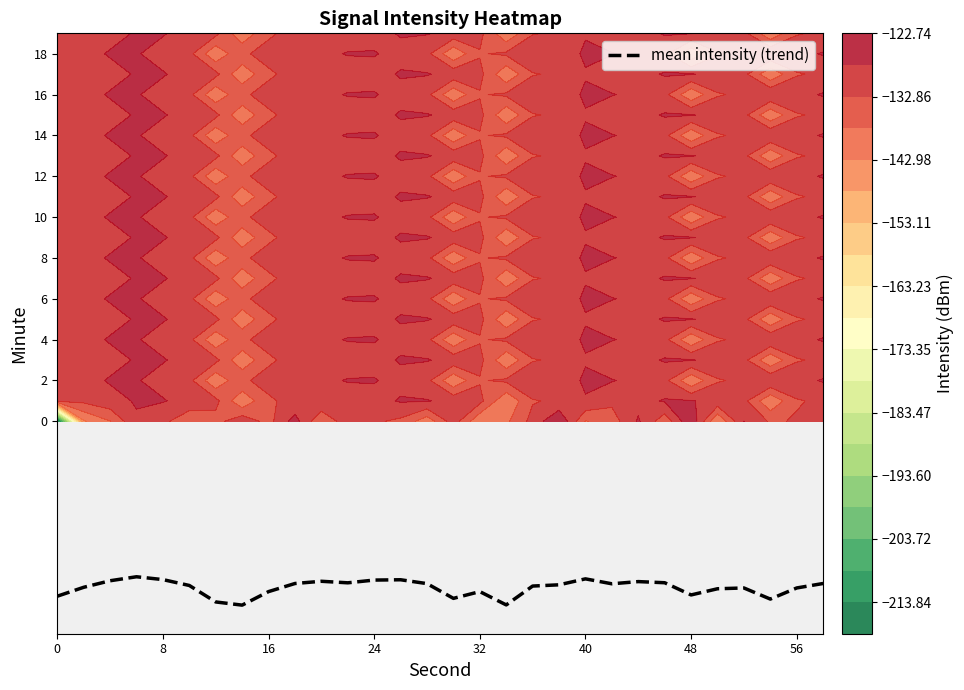

True or false: the data shows -12.9 at 9.

False